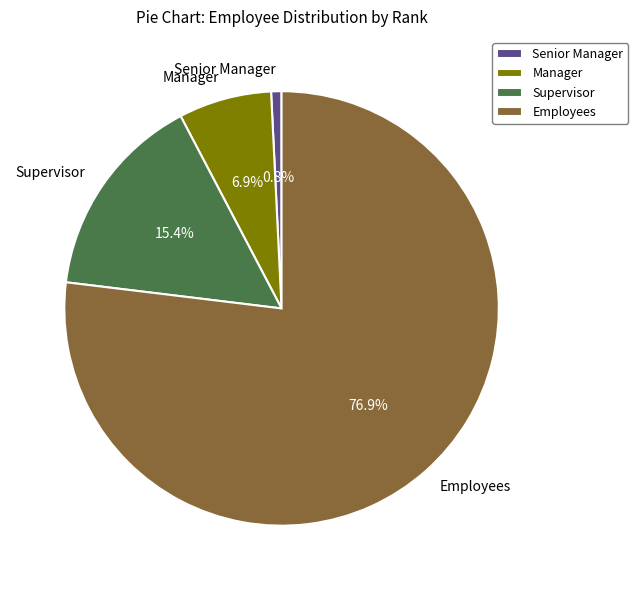

Is it true that Supervisor is 26% of the pie?

False